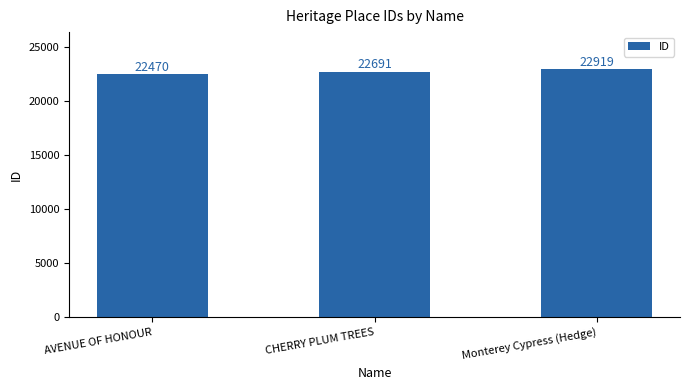

What is the minimum value shown in the chart?

22470